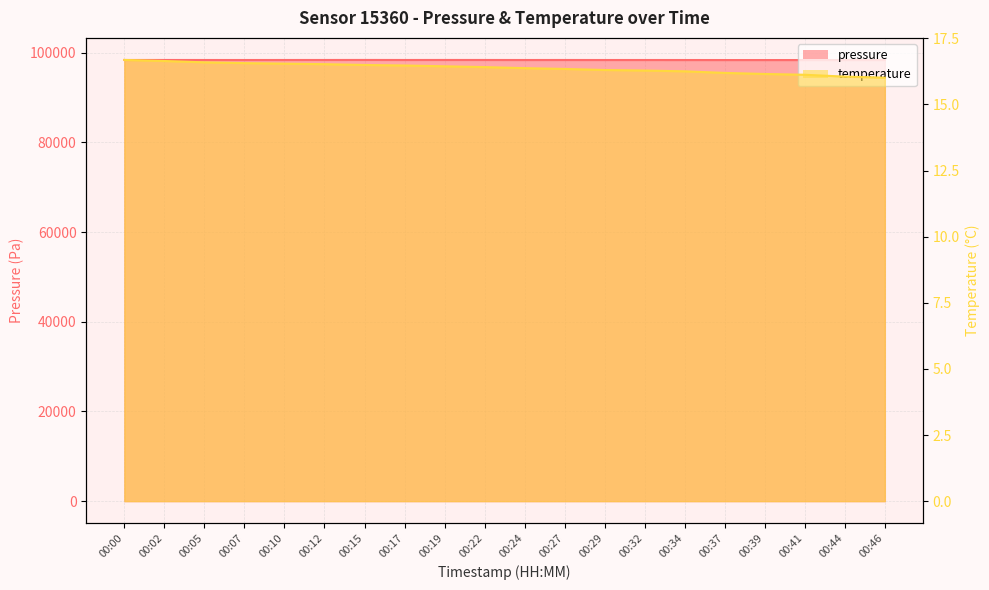

At how many categories does at least one series exceed 49209?

20